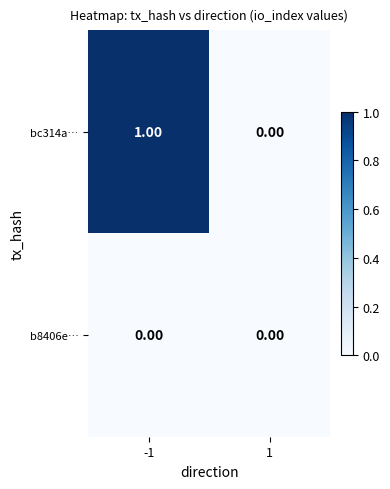

Which series has the largest total across all categories?

bc314a…